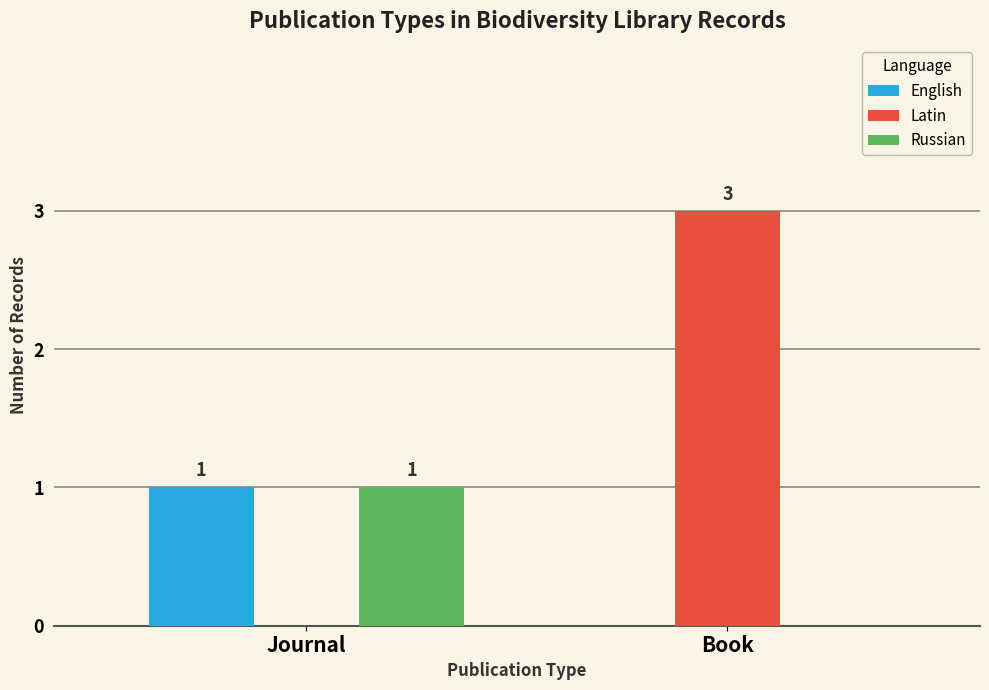

Which category has the highest value across all series?

Book